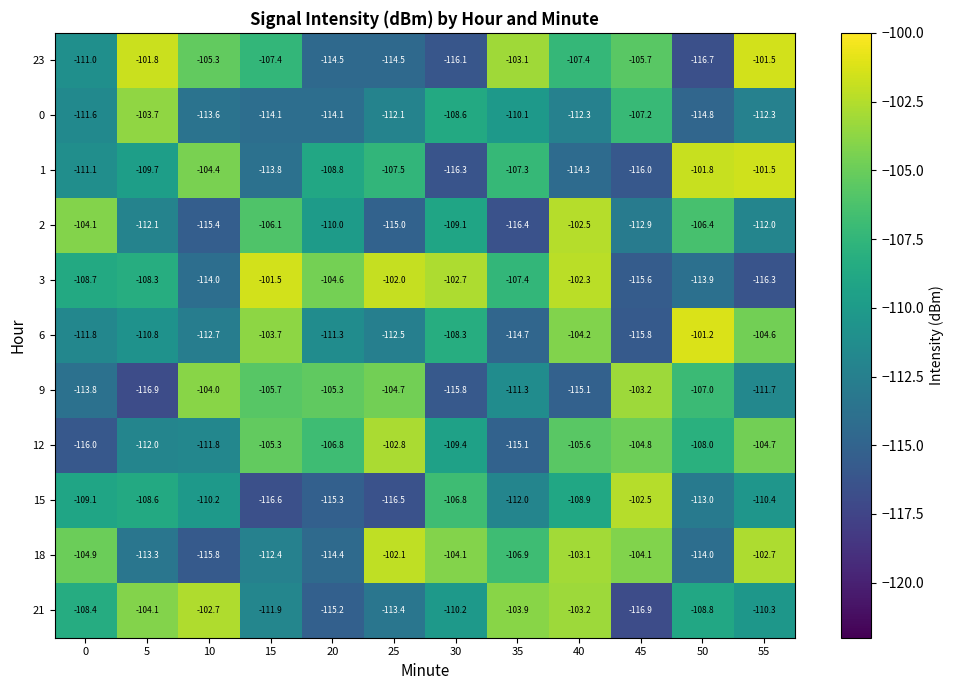

At which category is the sum across all series the highest?

40